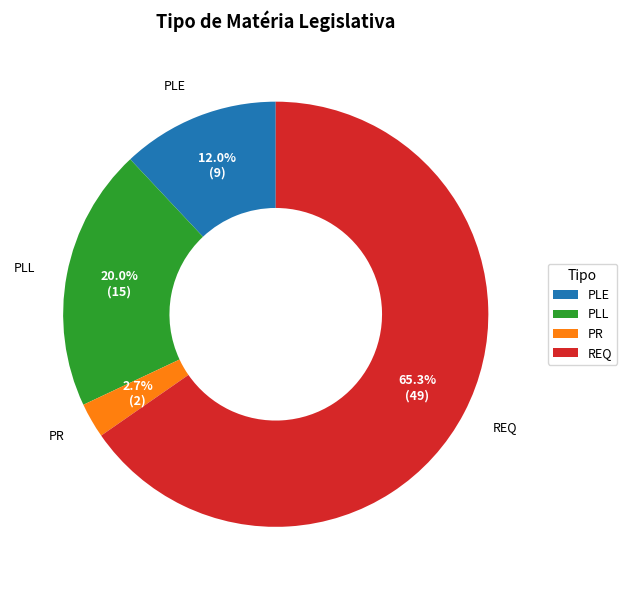

Does REQ account for over 50% of the chart?

Yes